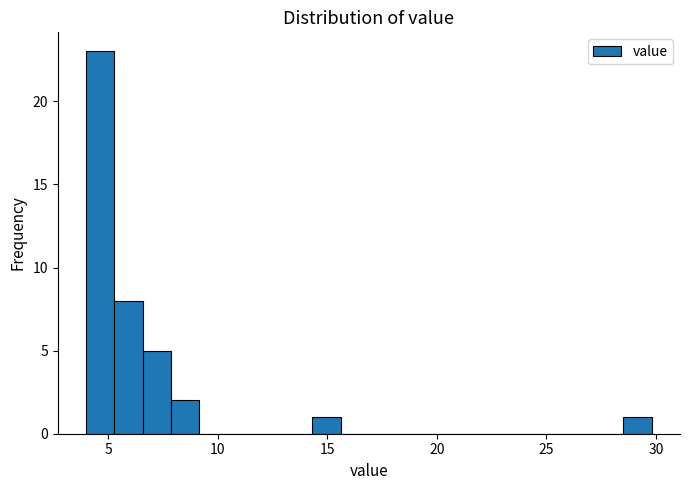

Around what value on the x-axis is the tallest bar? Give the approximate position of its centre, as read against the axis.

4.5